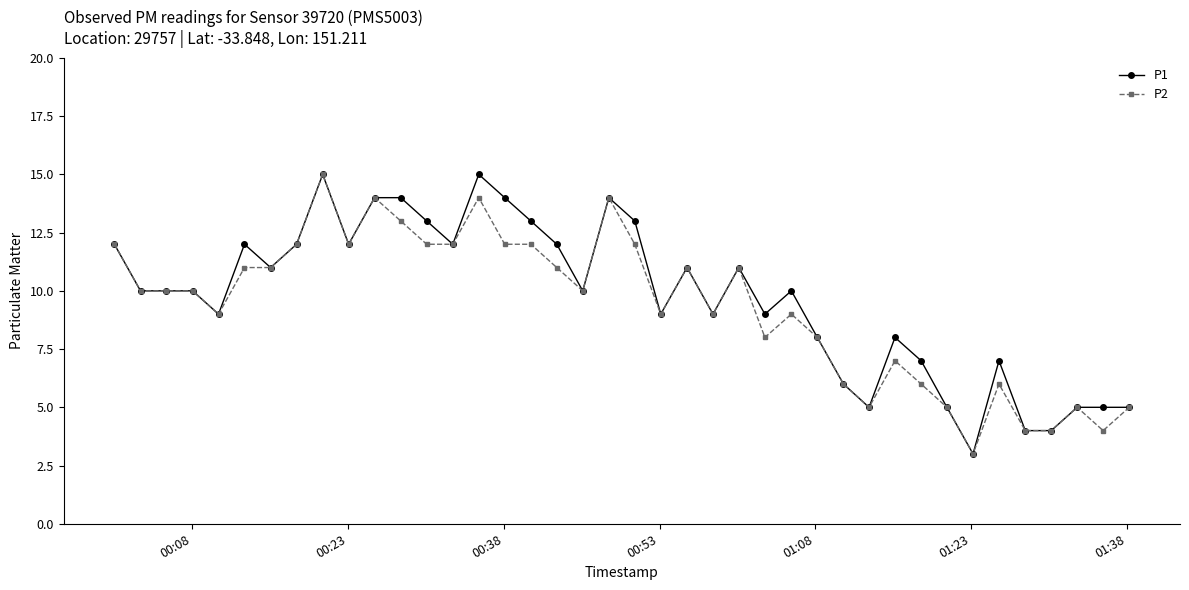

What is the minimum value shown in the chart?

3